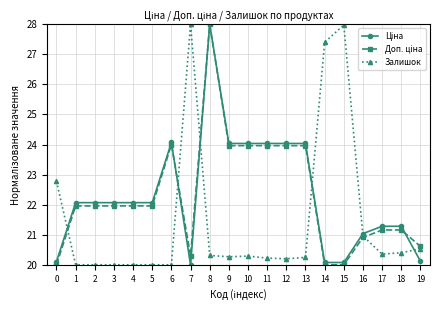

What is the value of the Залишок point at the 7th from the left?

20.0